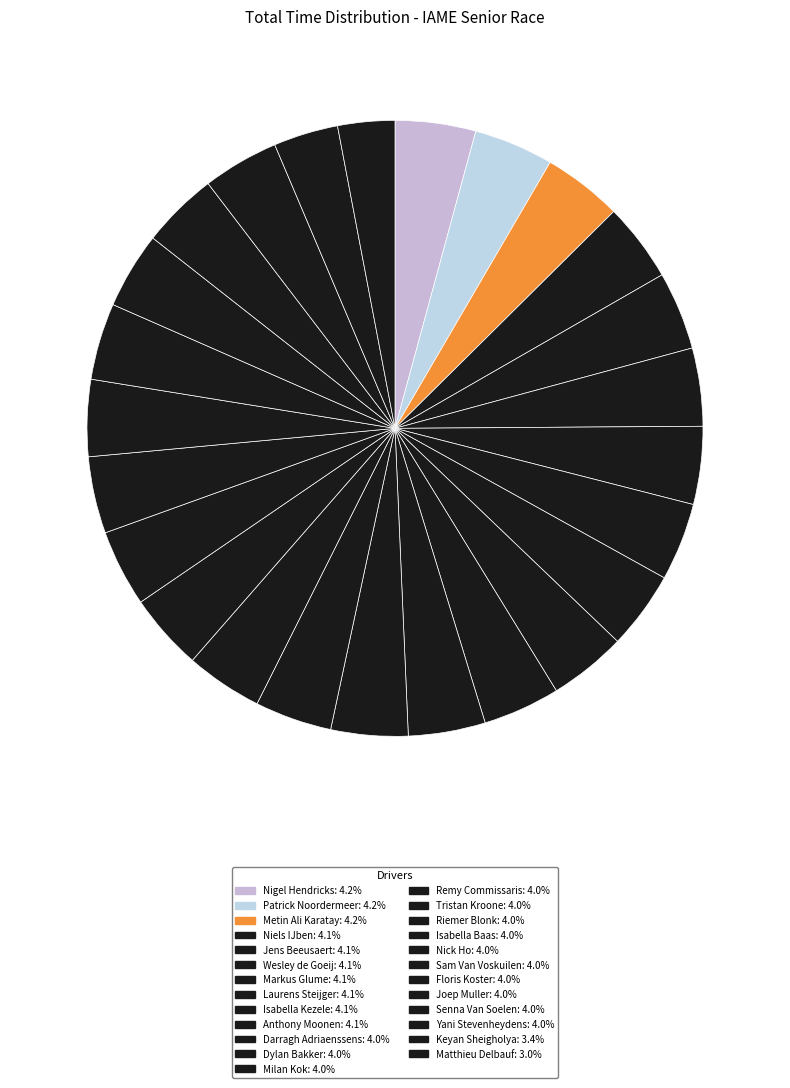

Count the number of slices in the pie.

25